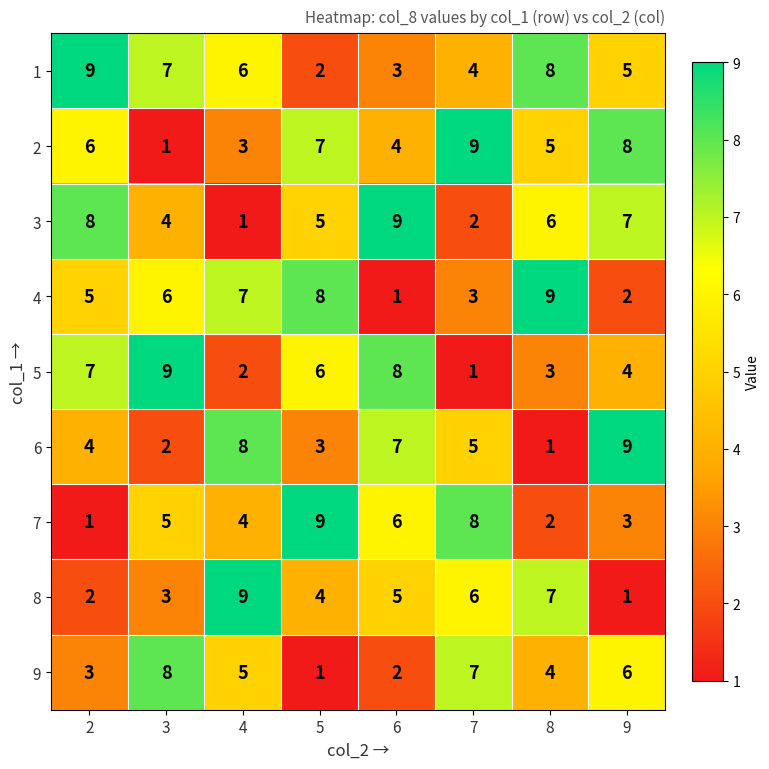

At which label is 1 closest to 5?

9